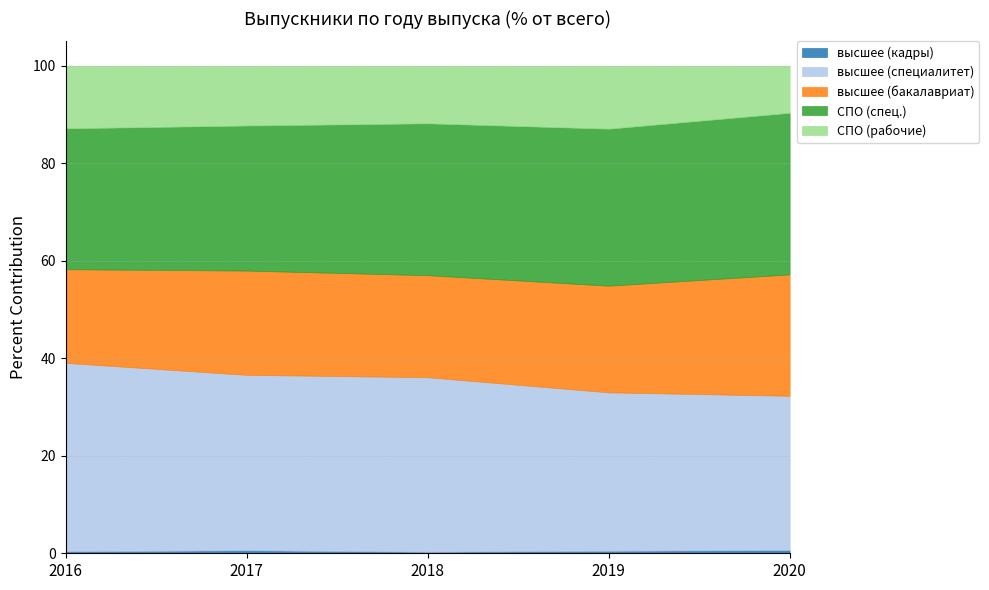

How many distinct data groups are displayed?

5